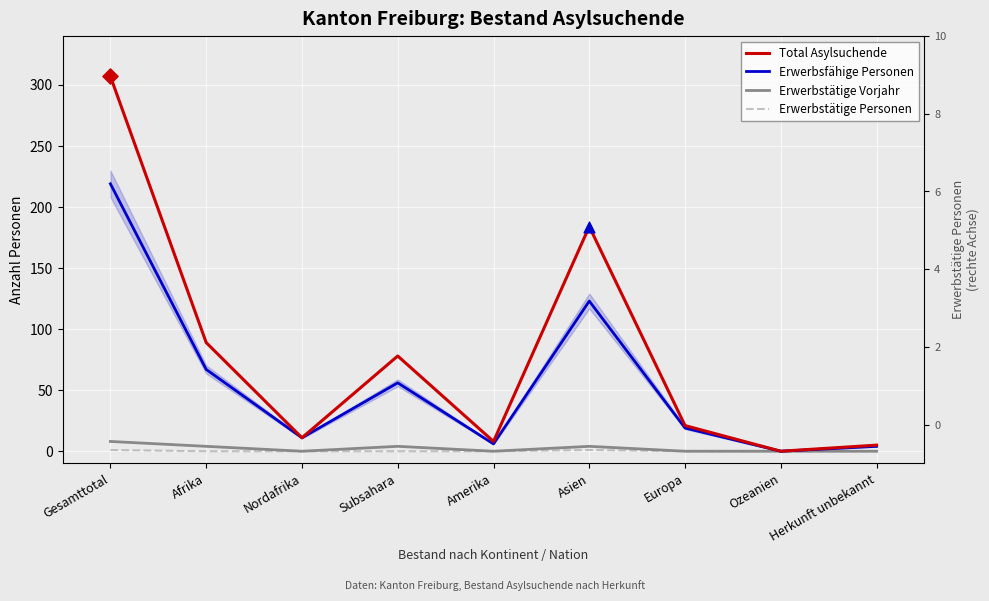

Which series has the largest total across all categories?

Total Asylsuchende